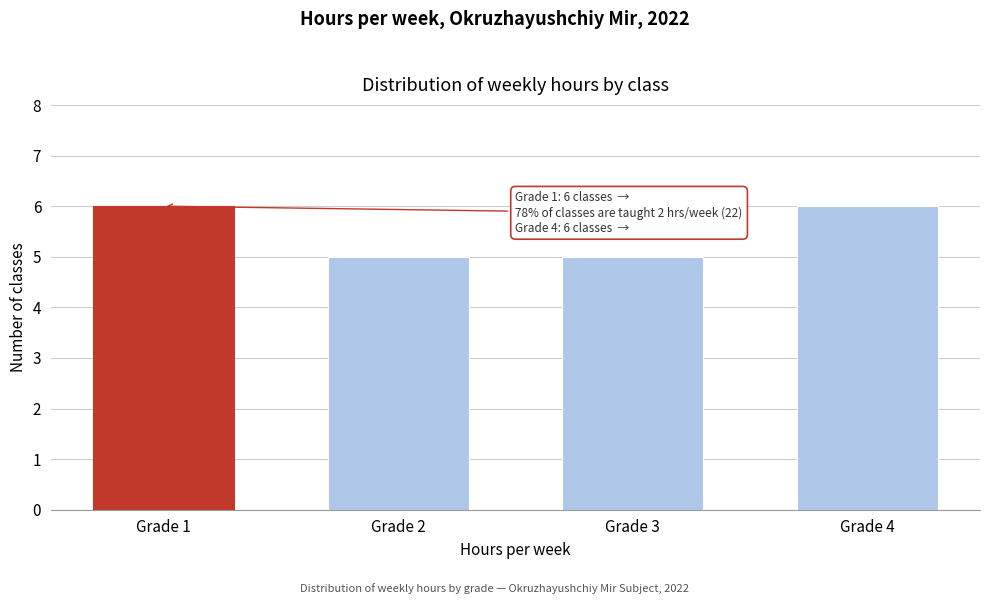

Reading right to left, transcribe all the data shown in this chart.

6	5	5	6